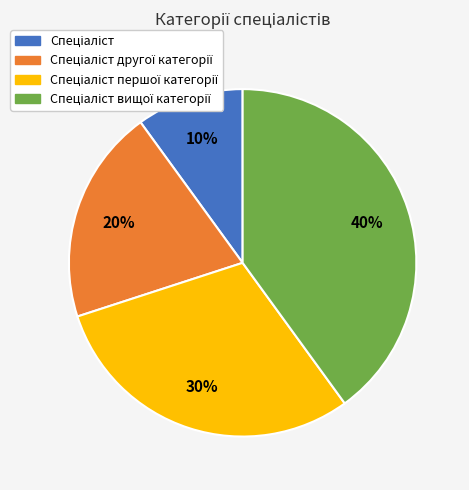

To the nearest percent, what is the difference between the largest and smallest slice percentages?

30%